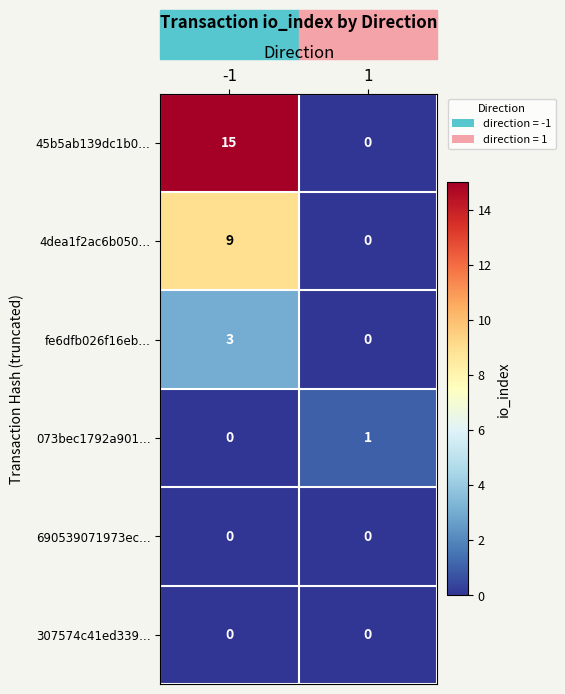

At how many categories does at least one series exceed 6?

1